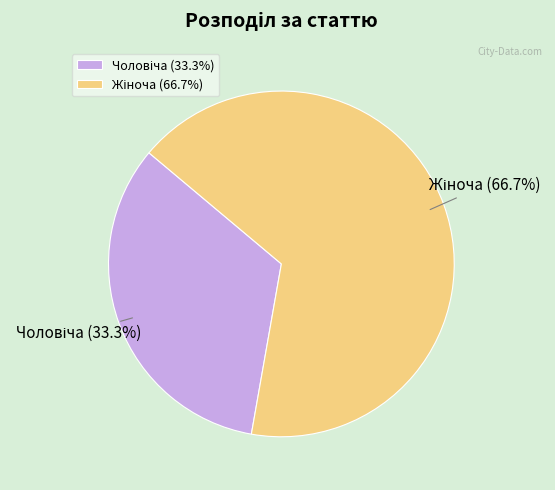

Is there a majority slice in this chart?

Yes